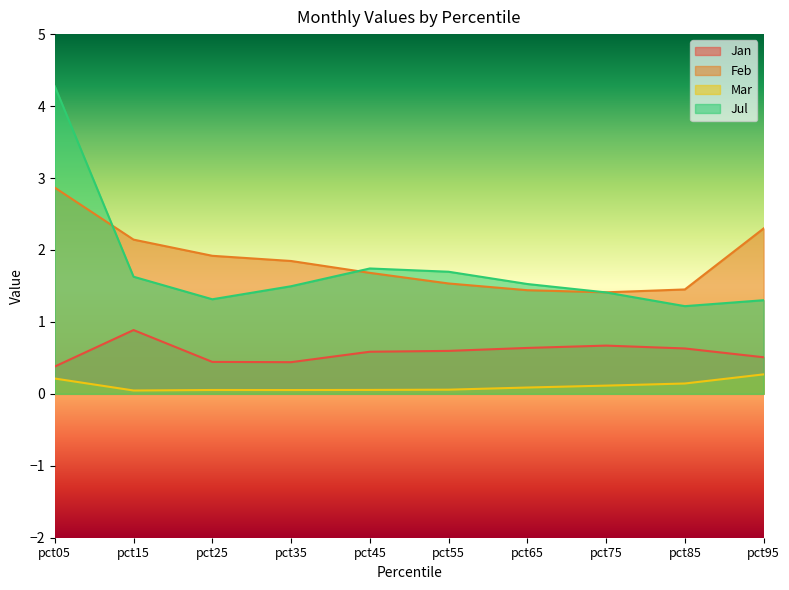

What is the difference between the maximum and minimum values in the Jan series?

0.5